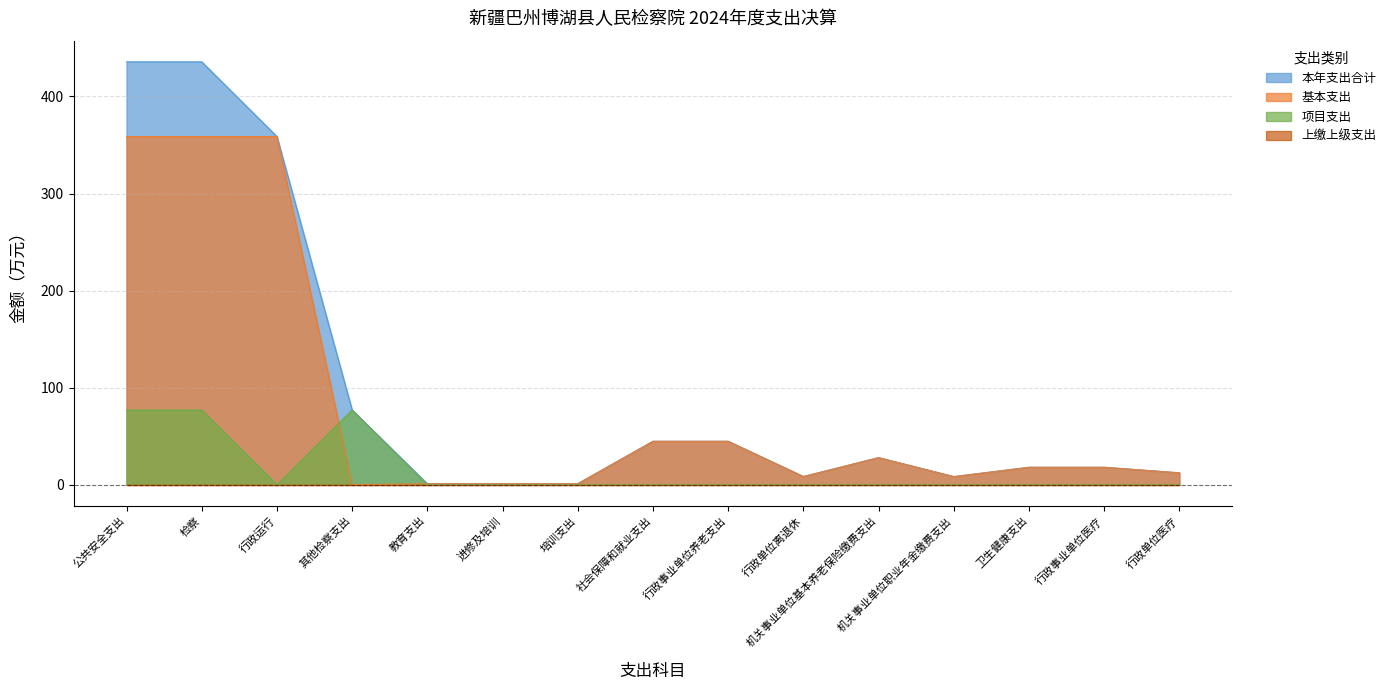

True or false: 基本支出 and 本年支出合计 cross at least once.

False